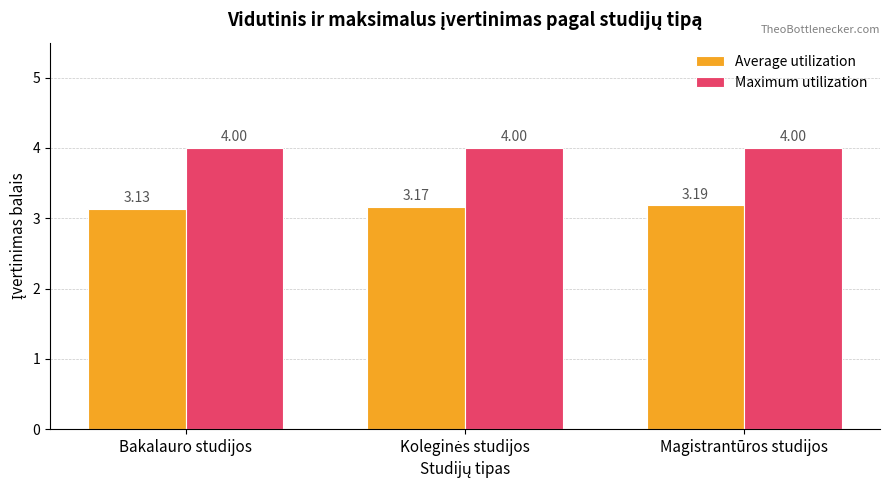

Rank the series by their maximum value, from lowest to highest.

Average utilization, Maximum utilization